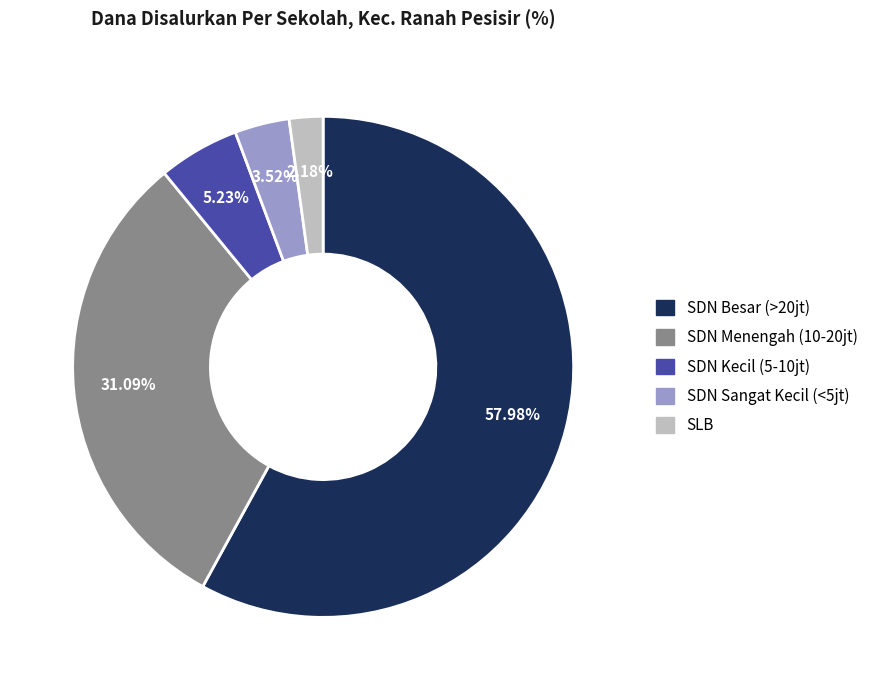

How many slices are in this pie chart?

5